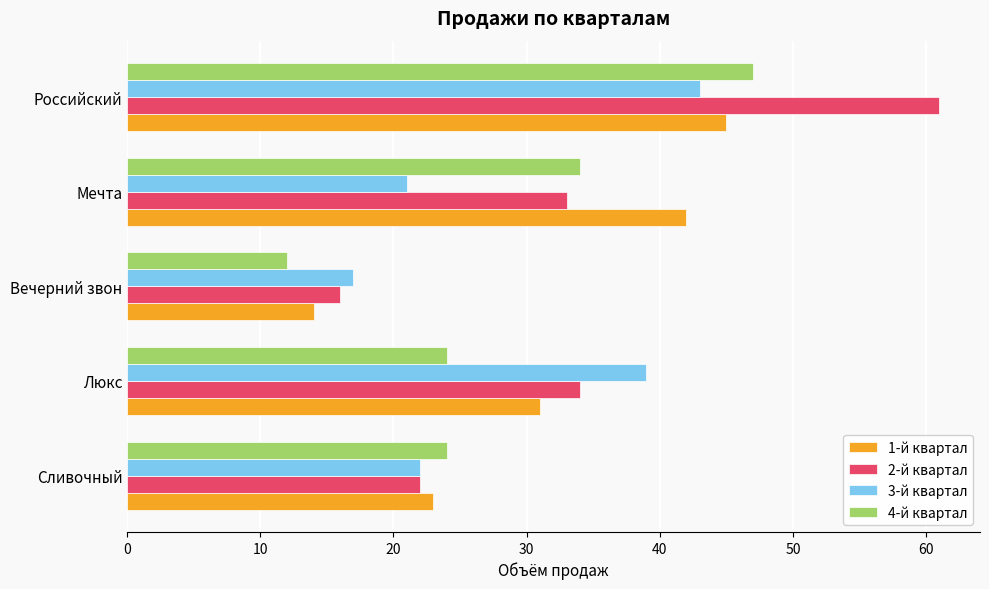

What is the spread (max minus min) of values at Вечерний звон?

5